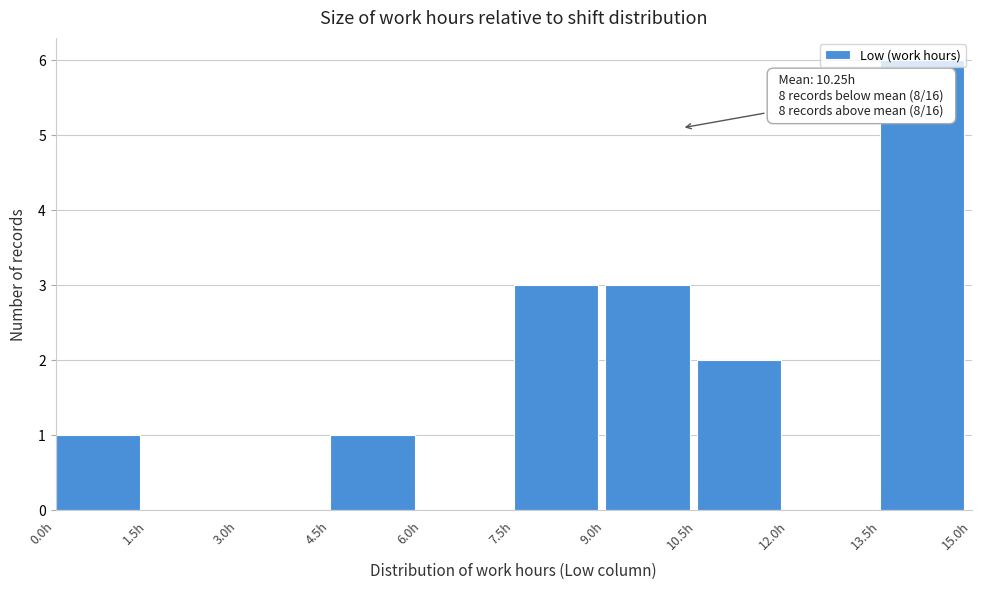

Which range on the x-axis has the tallest bar?

13.5 to 15.0